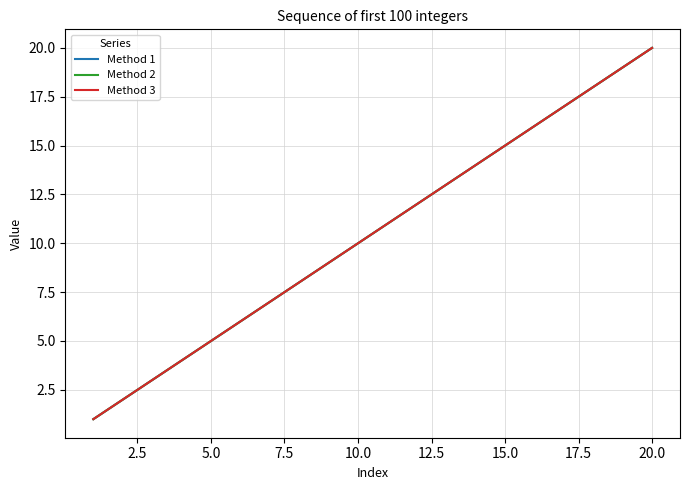

Does the chart have visible grid lines?

Yes